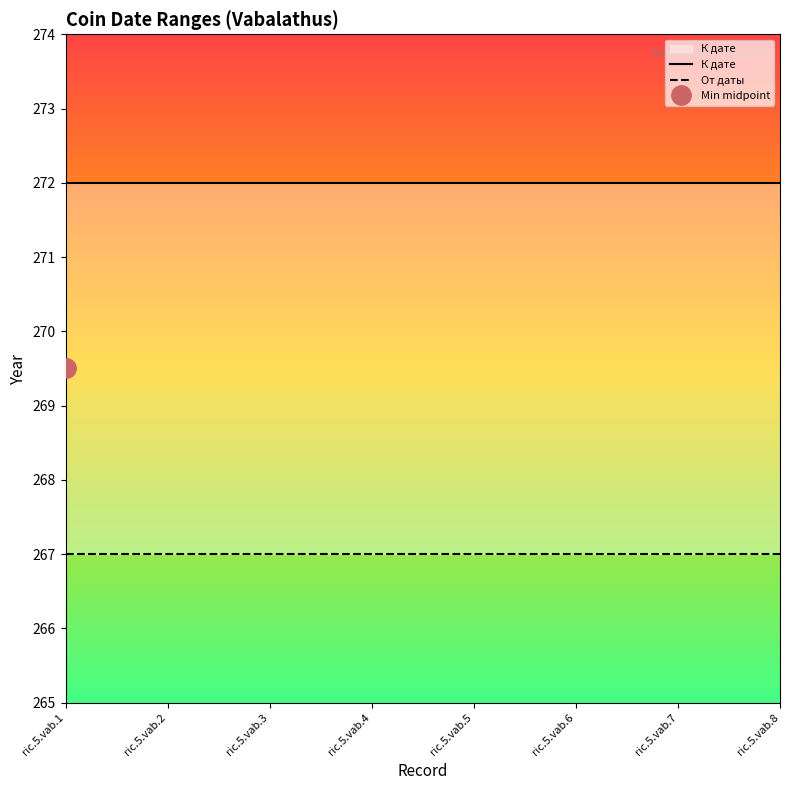

Is it true that От даты equals 162 at ric.5.vab.6?

False